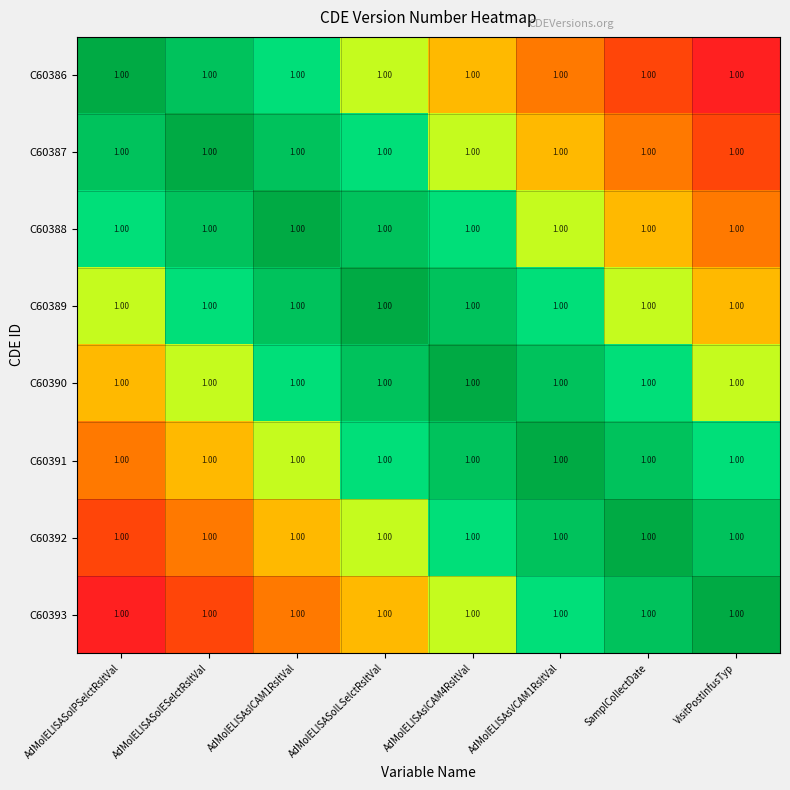

The C60393 series shows 36.9 at AdMolELISAsVCAM1RsltVal. True or false?

False